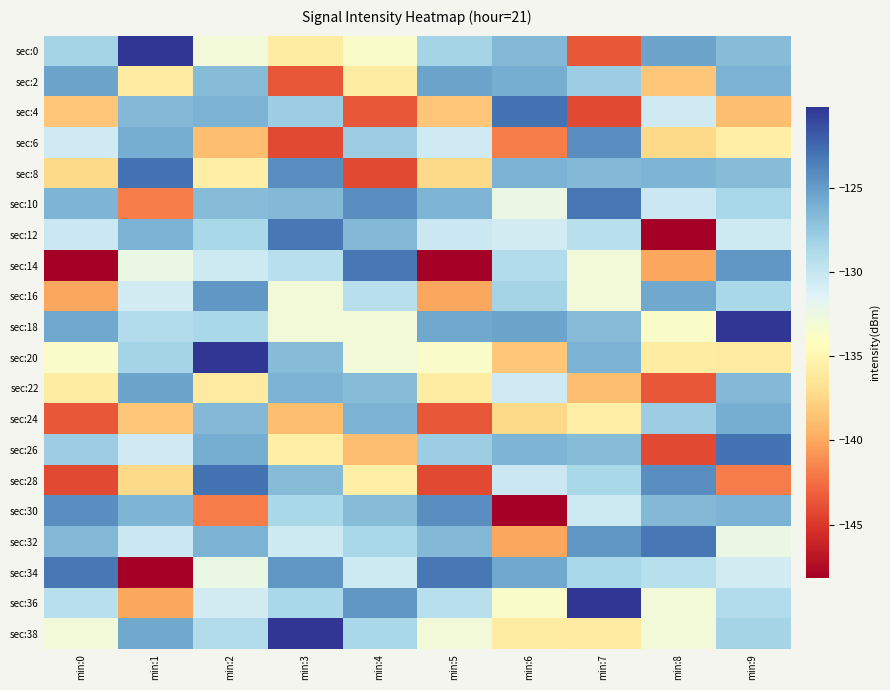

At min:2, list the series in order from largest to smallest.

sec:20, sec:28, sec:16, sec:26, sec:4, sec:32, sec:24, sec:10, sec:2, sec:18, sec:12, sec:38, sec:14, sec:36, sec:34, sec:0, sec:8, sec:22, sec:6, sec:30